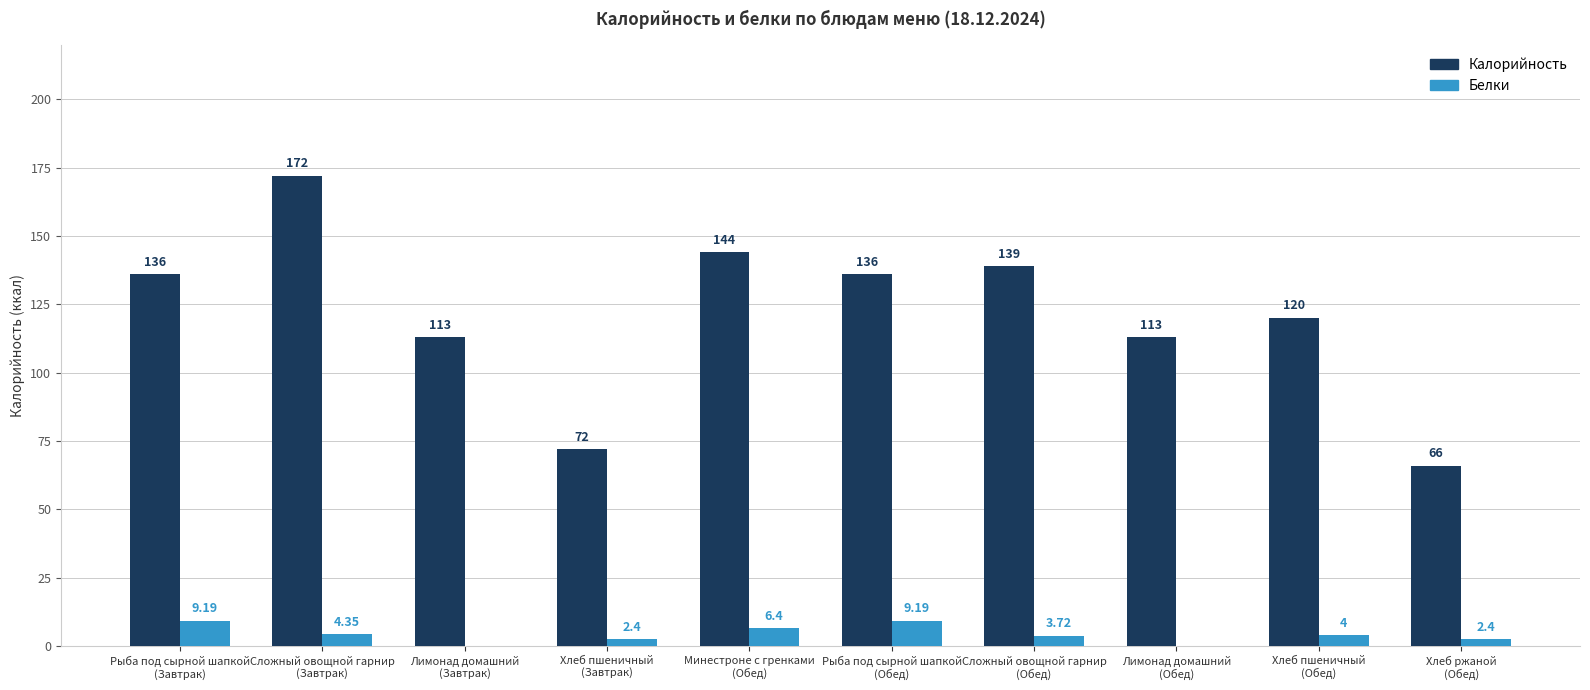

How many groups of bars are there?

10